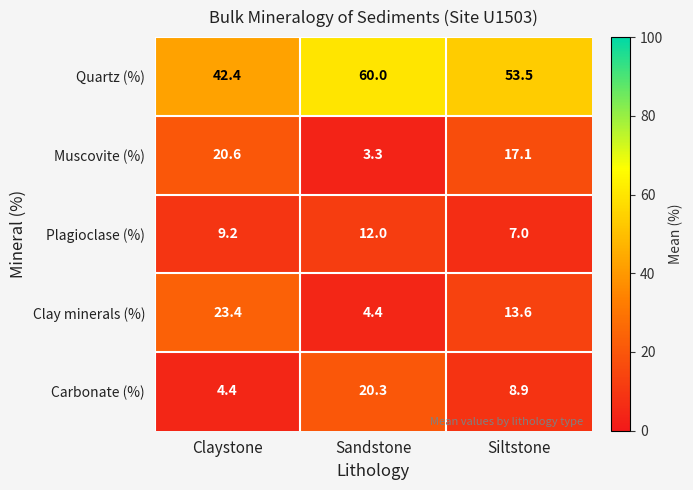

What is the difference between the maximum and minimum values in the Carbonate (%) series?

15.9